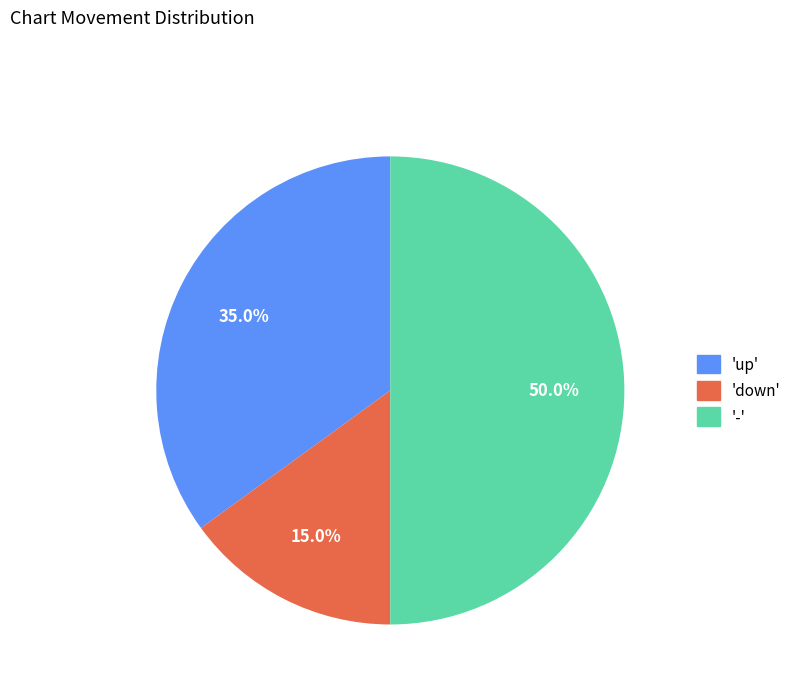

Count the number of slices in the pie.

3